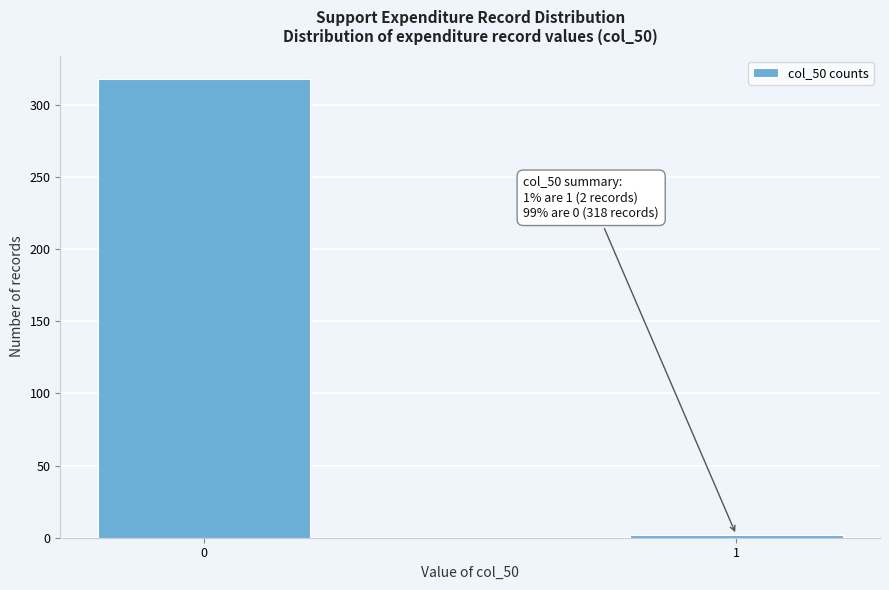

Reading right to left, transcribe all the data shown in this chart.

1=2	0=318